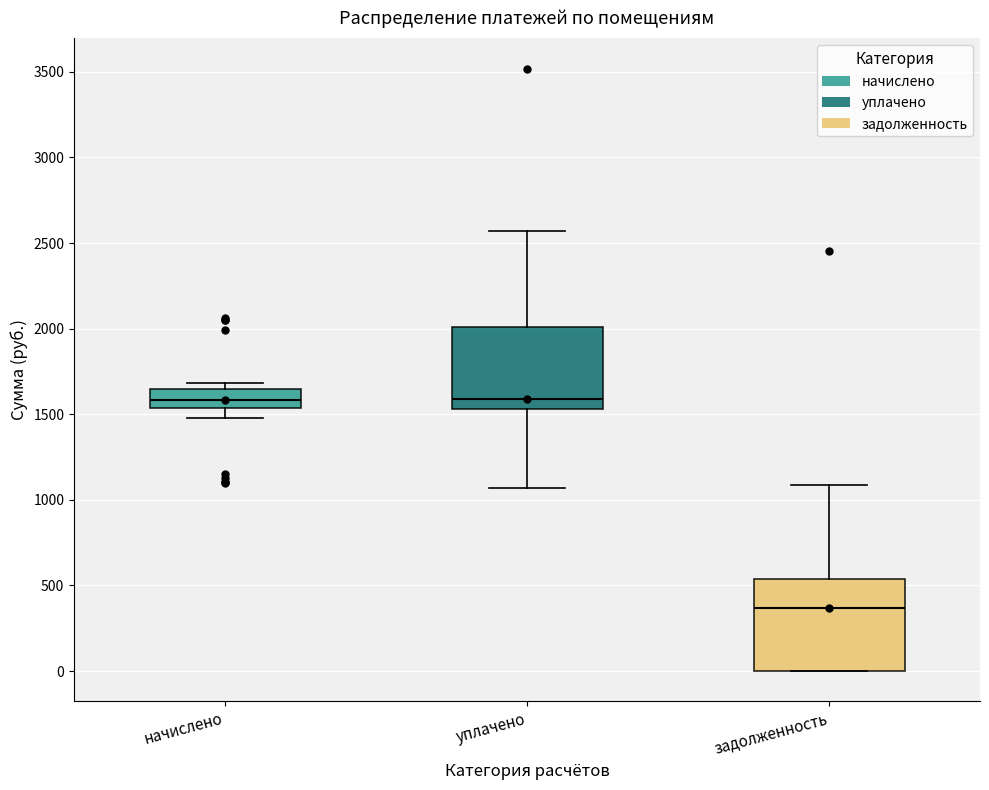

Which box is the tallest, from its lower edge to its upper edge?

задолженность